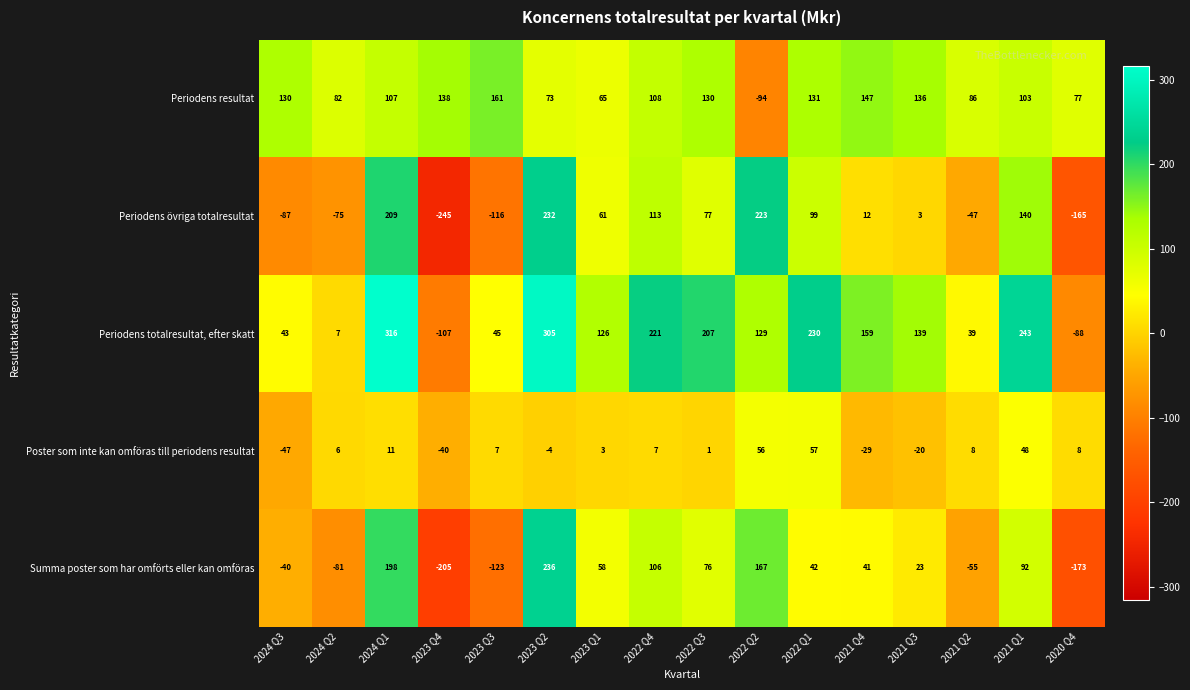

Is it true that Periodens resultat equals 130 at 2024 Q3?

True